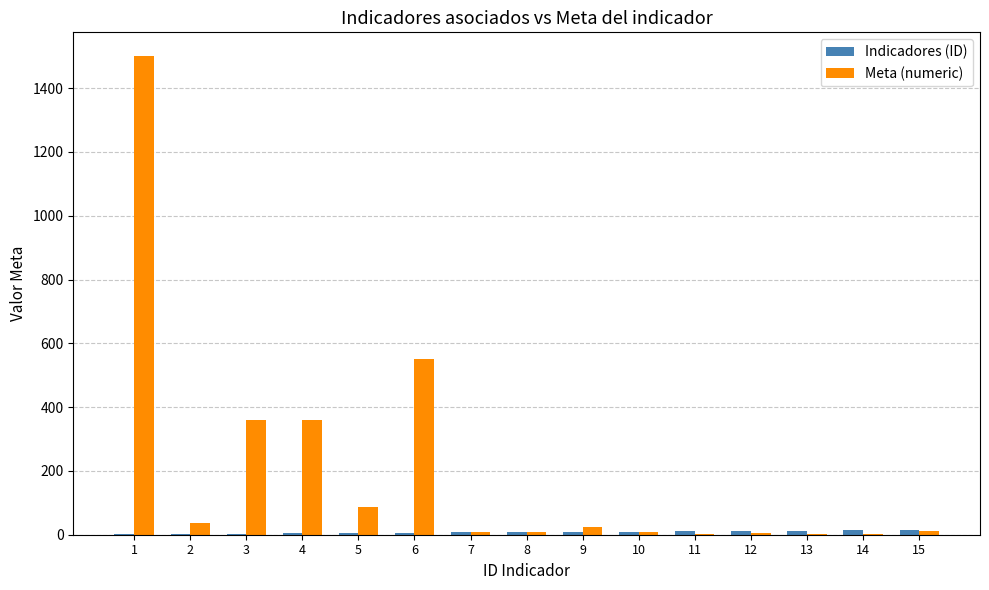

What is the greatest value displayed?

1500